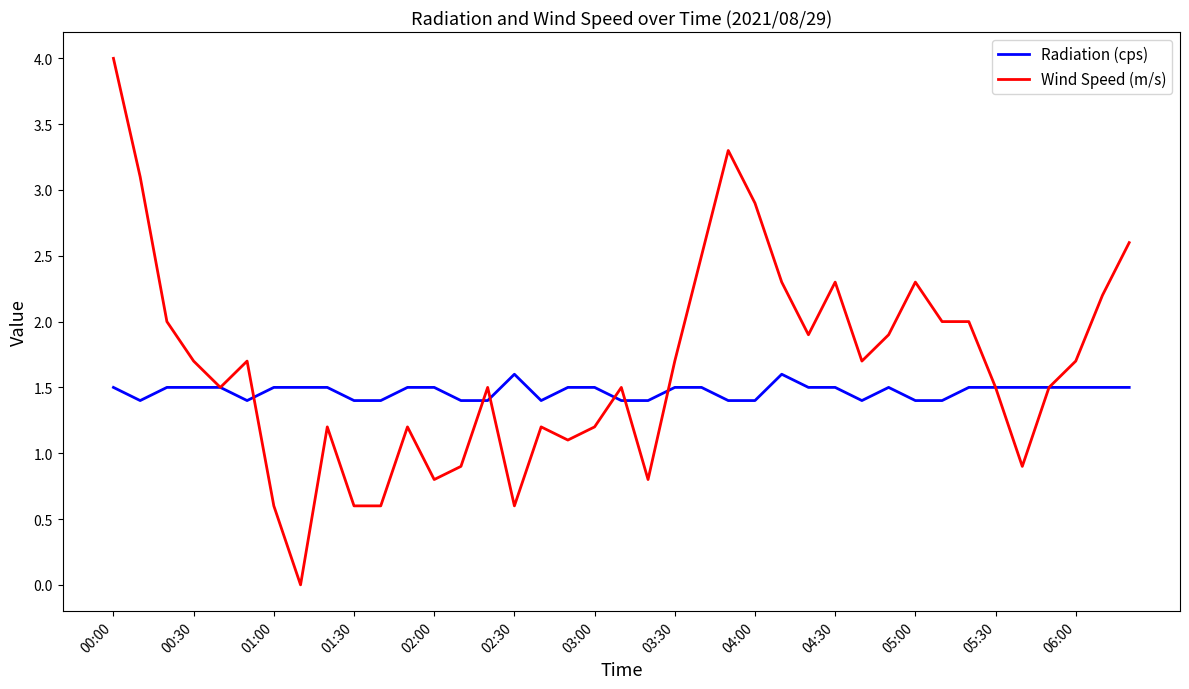

What is the average value of the Radiation (cps) series?

1.5